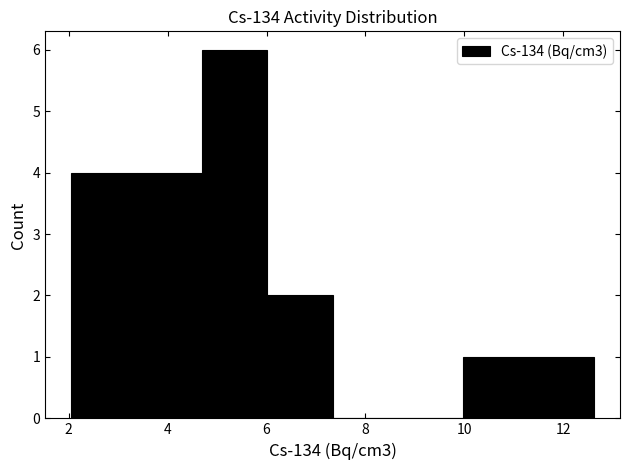

Reading left to right, transcribe this chart: for each bar, give the range it covers on the x-axis and its height. Neither the bar edges nor the heights are printed on the chart, so give them approximately, as read against the axes.

2.0 to 3.4: 4
3.4 to 4.6: 4
4.6 to 6.0: 6
6.0 to 7.4: 2
7.4 to 8.6: 0
8.6 to 10.0: 0
10.0 to 11.2: 1
11.2 to 12.6: 1